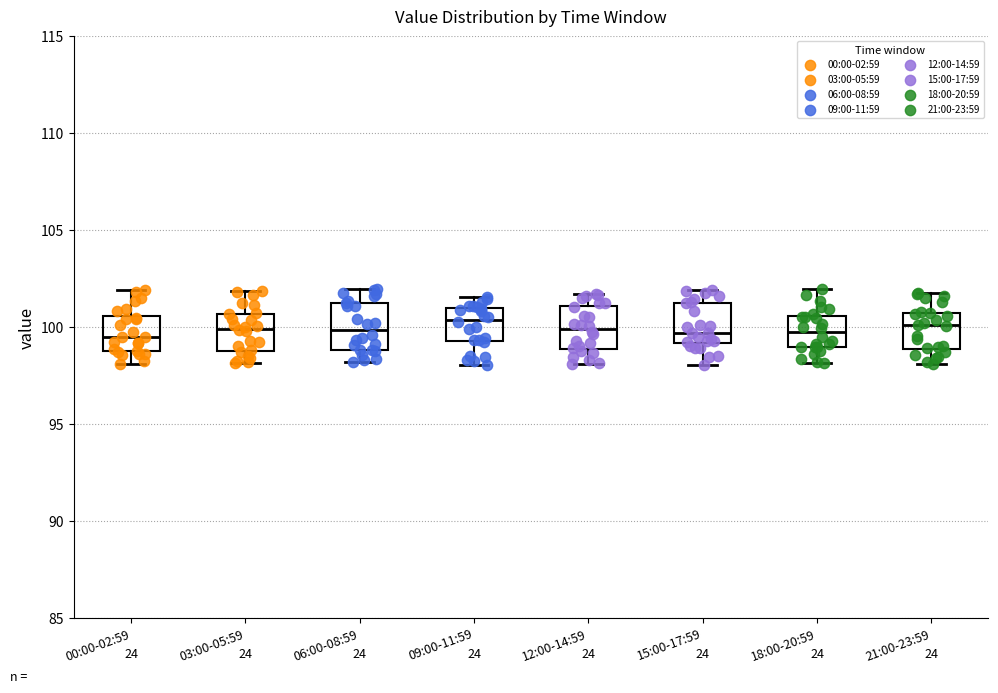

Where is the lower edge of the box for 12:00-14:59 on the y-axis? The values are not printed on the chart, so give them approximately, as read against the axis.

99.0